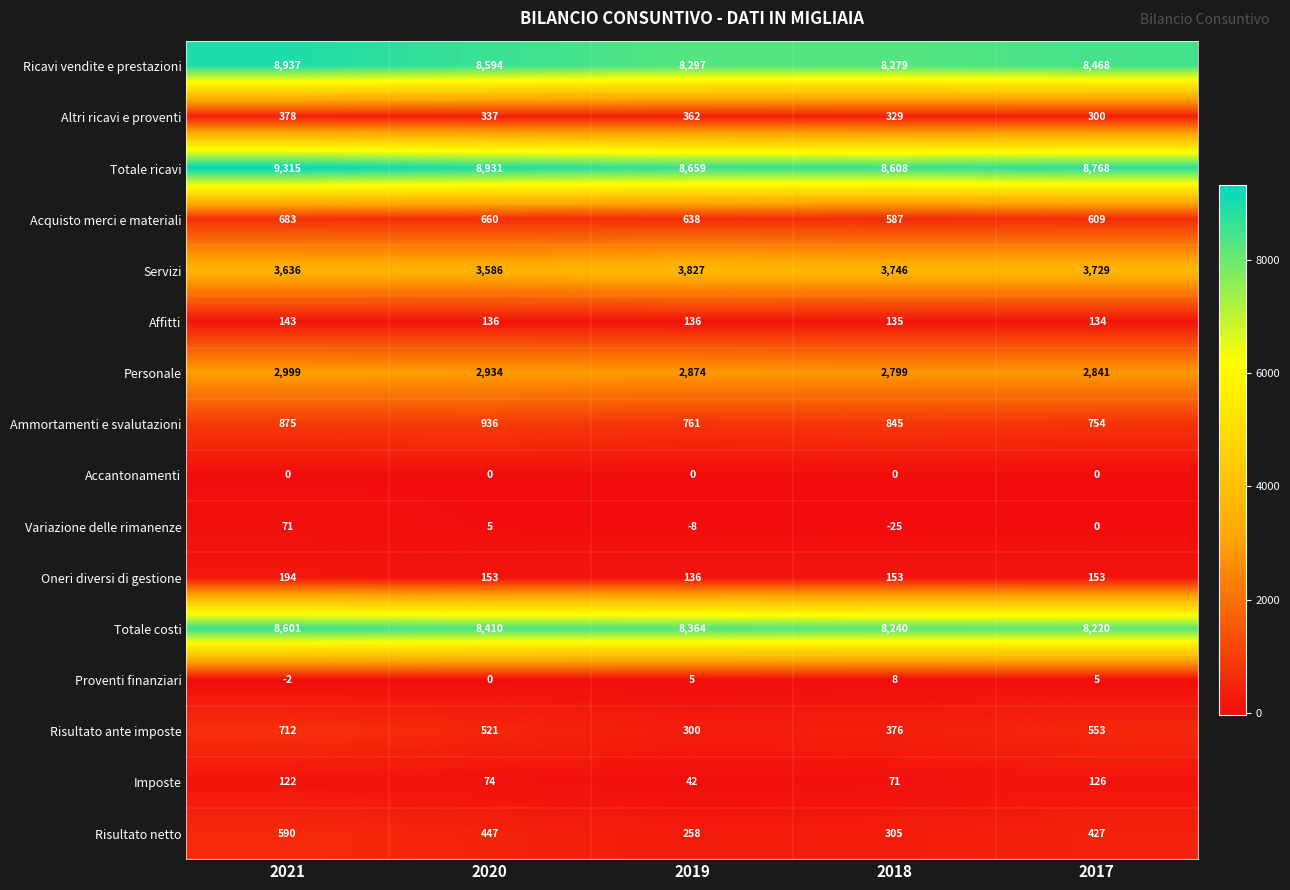

At how many categories does at least one series exceed 5017?

5